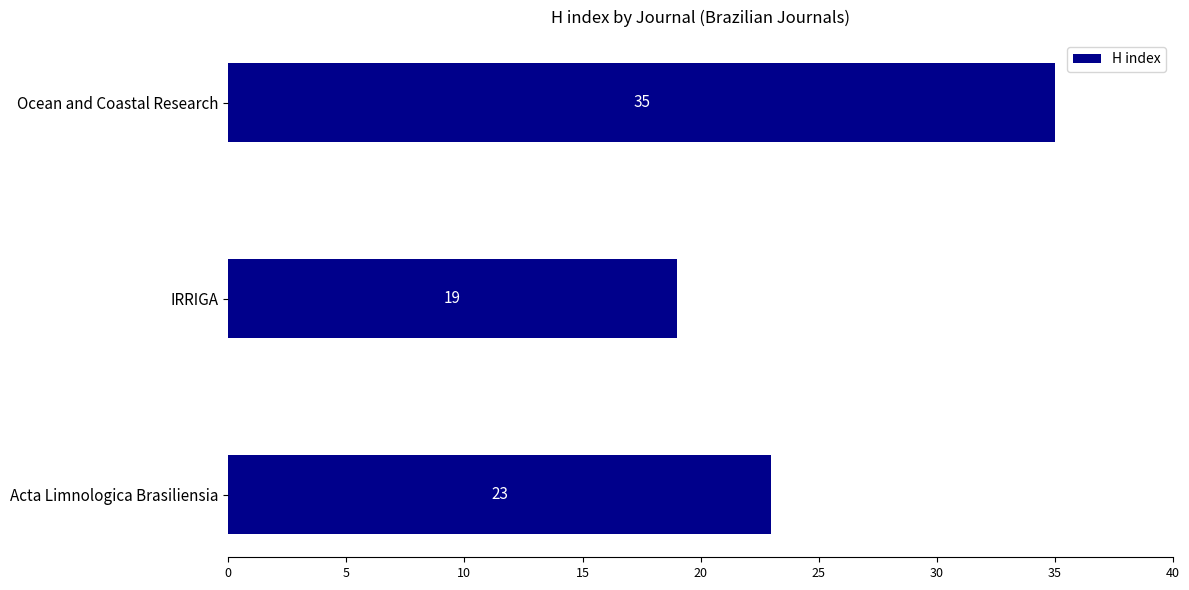

What is the sum of all values?

77